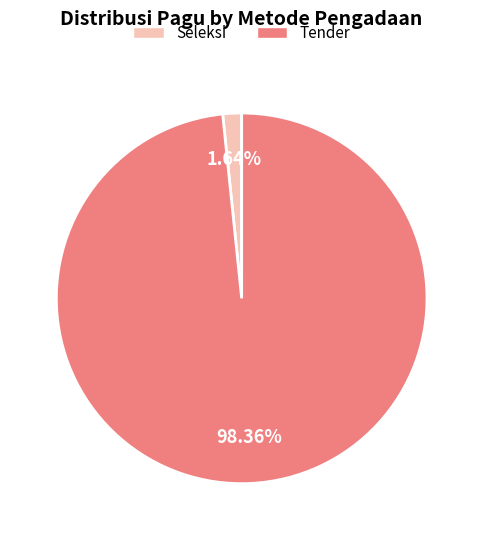

Is there a majority slice in this chart?

Yes